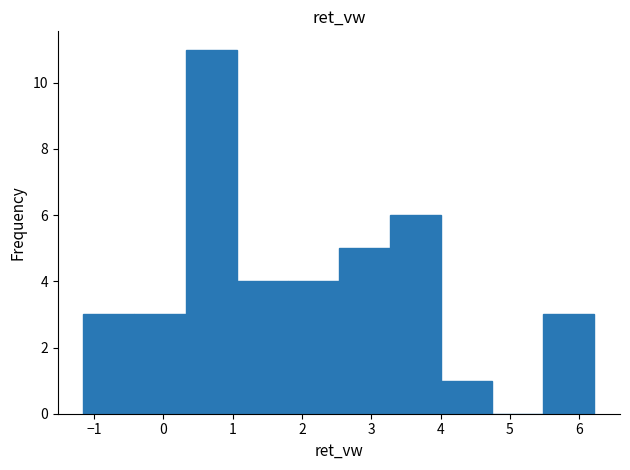

Over which range of the x-axis is the bar tallest?

0.3 to 1.1